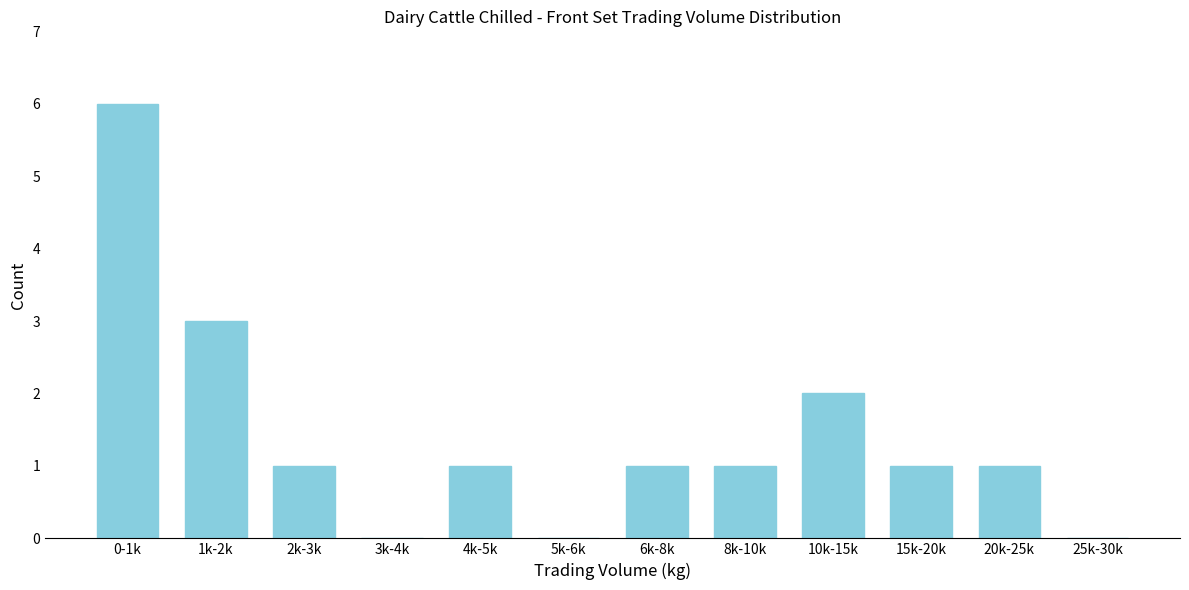

Which category has the highest value across all series?

0-1k